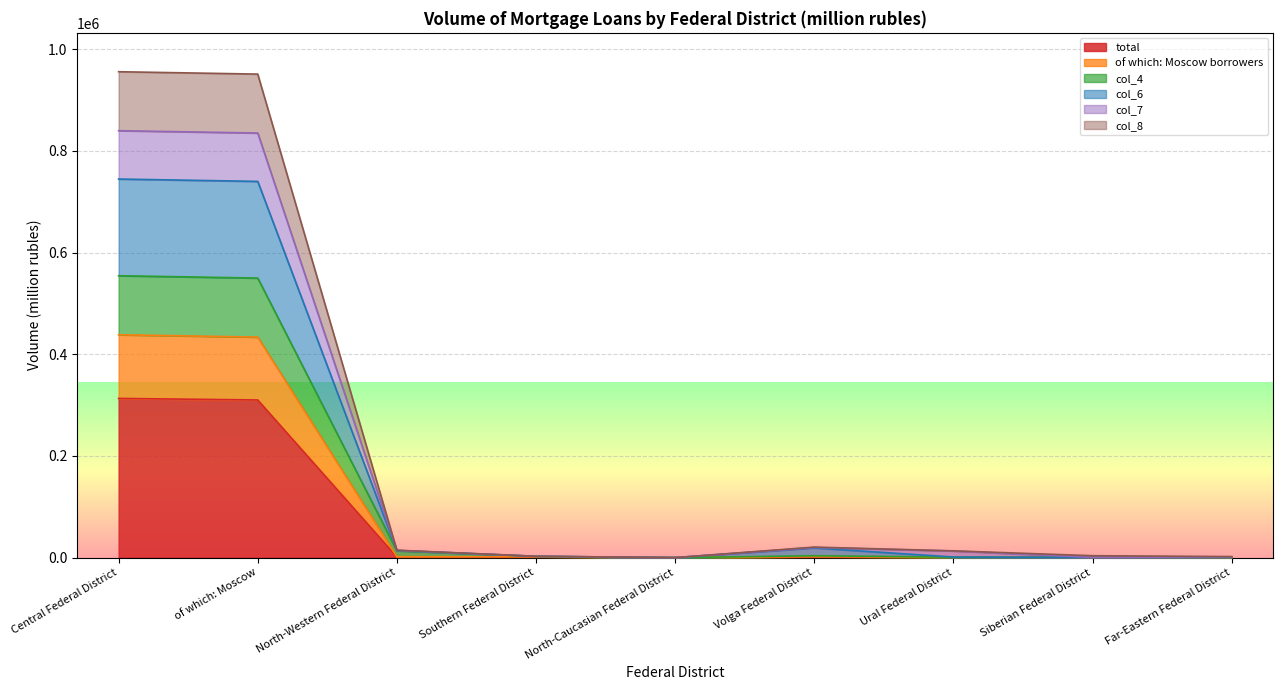

At which category does col_8 reach its first local valley?

North-Caucasian Federal District